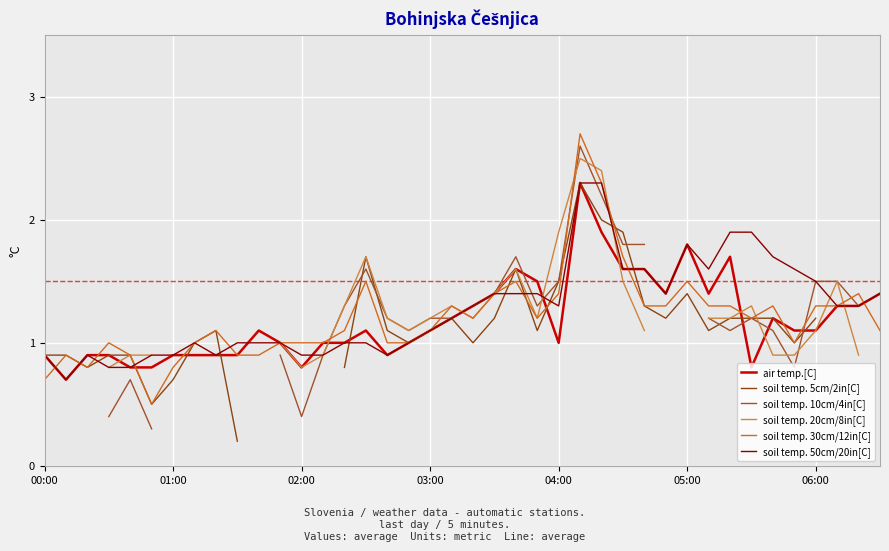

Which category has the highest value in the soil temp. 5cm/2in[C] series?

25